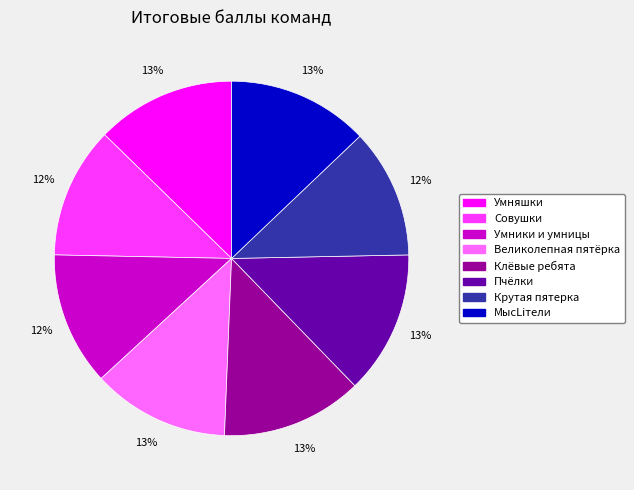

What percentage is the МысLiтели slice, to the nearest percent?

13%